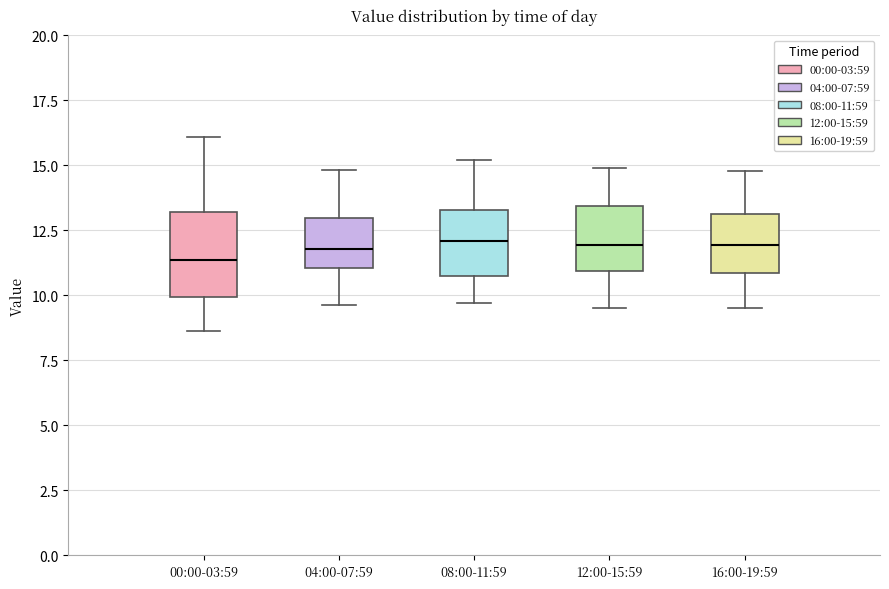

Reading left to right, read every box against the y-axis: the position of its median line, the range the box covers, and the ends of its whiskers. The values are not printed on the chart, so give them approximately, as read against the axis.

00:00-03:59: median 11.5, box 10.0 to 13.0, whiskers 8.5 to 16.0
04:00-07:59: median 12.0, box 11.0 to 13.0, whiskers 9.5 to 15.0
08:00-11:59: median 12.0, box 11.0 to 13.5, whiskers 9.5 to 15.0
12:00-15:59: median 12.0, box 11.0 to 13.5, whiskers 9.5 to 15.0
16:00-19:59: median 12.0, box 11.0 to 13.0, whiskers 9.5 to 15.0